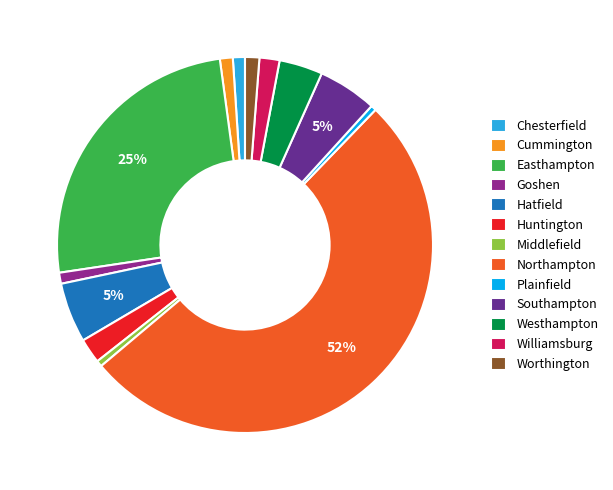

Does any single category account for the majority?

Yes